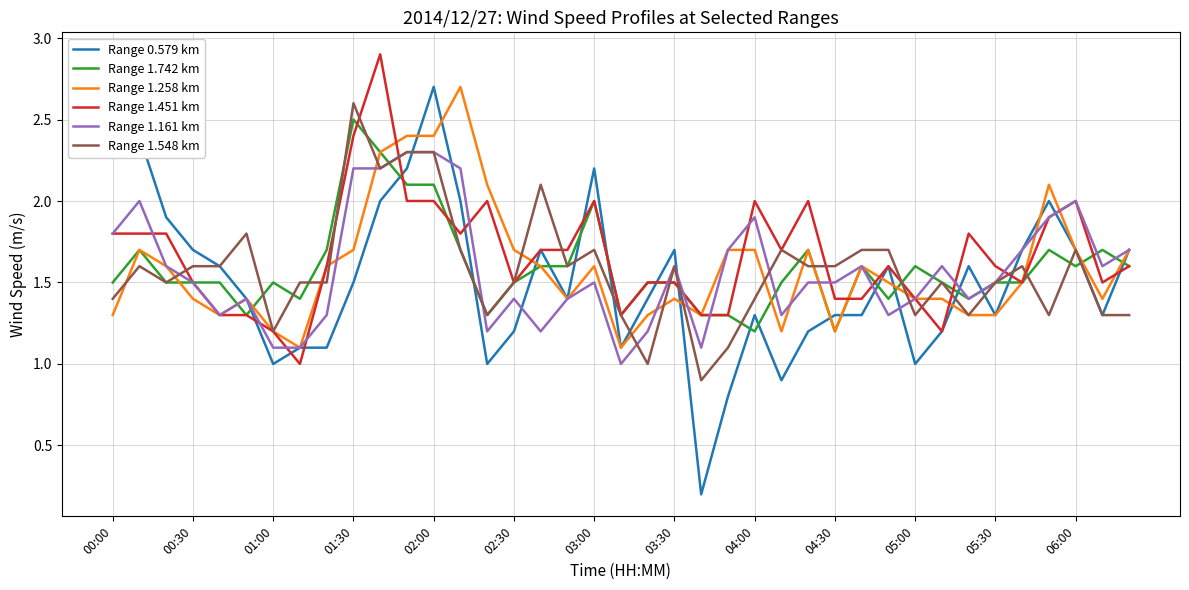

Which series has the largest range (max minus min)?

Range 0.579 km